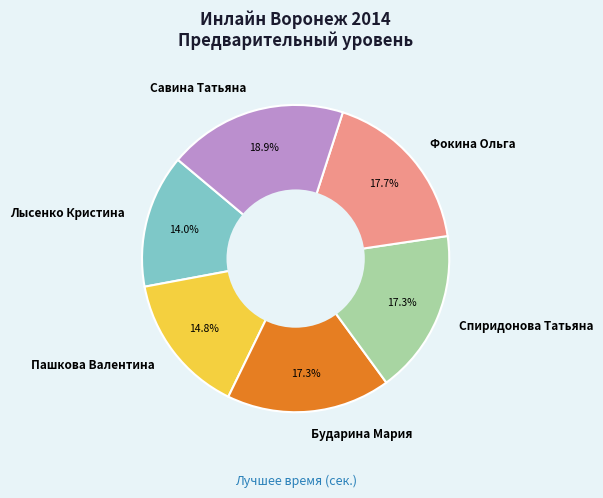

How many slices are in this pie chart?

6